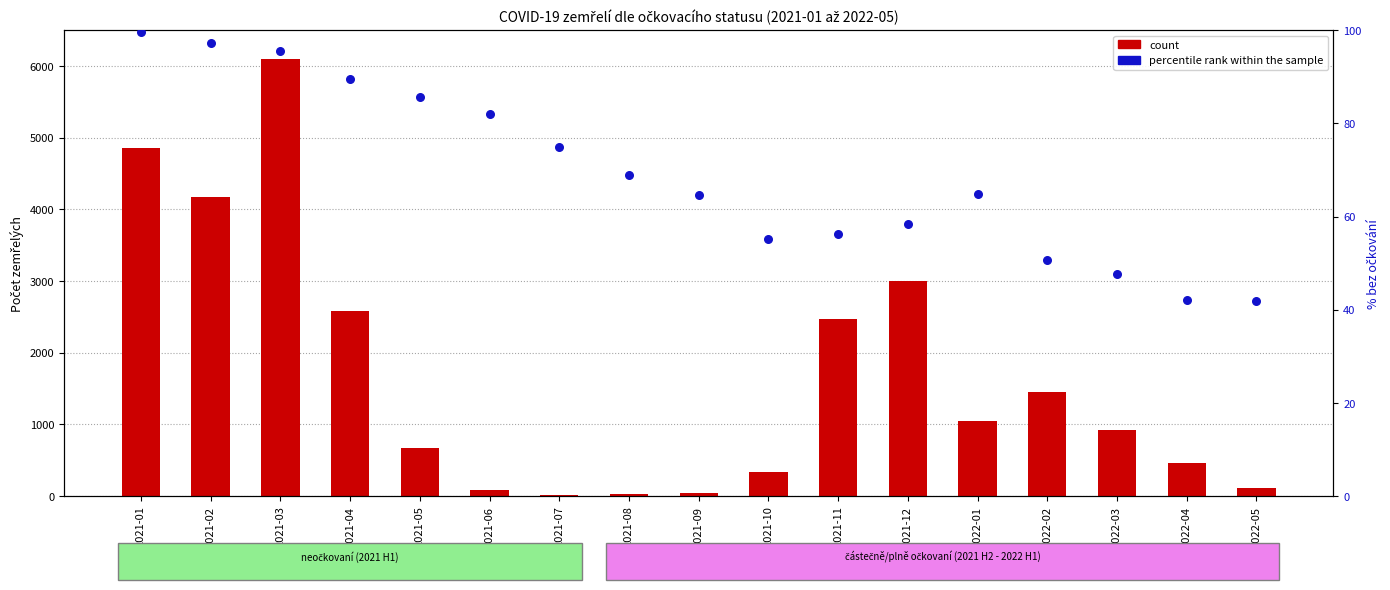

At how many categories does at least one series exceed 5594?

1